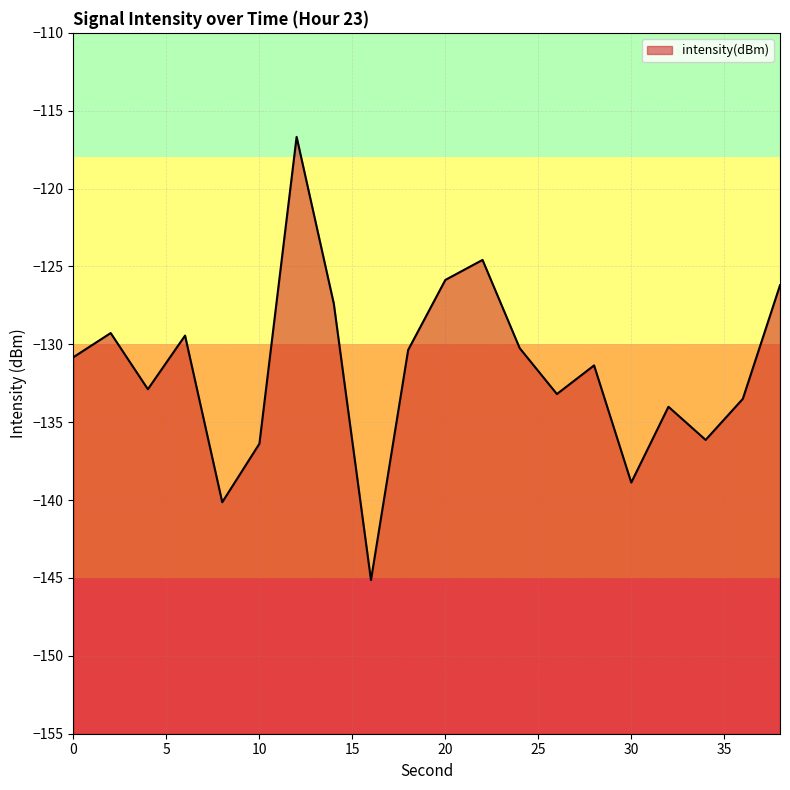

How many points are lower than both their immediate neighbors (excluding endpoints)?

6